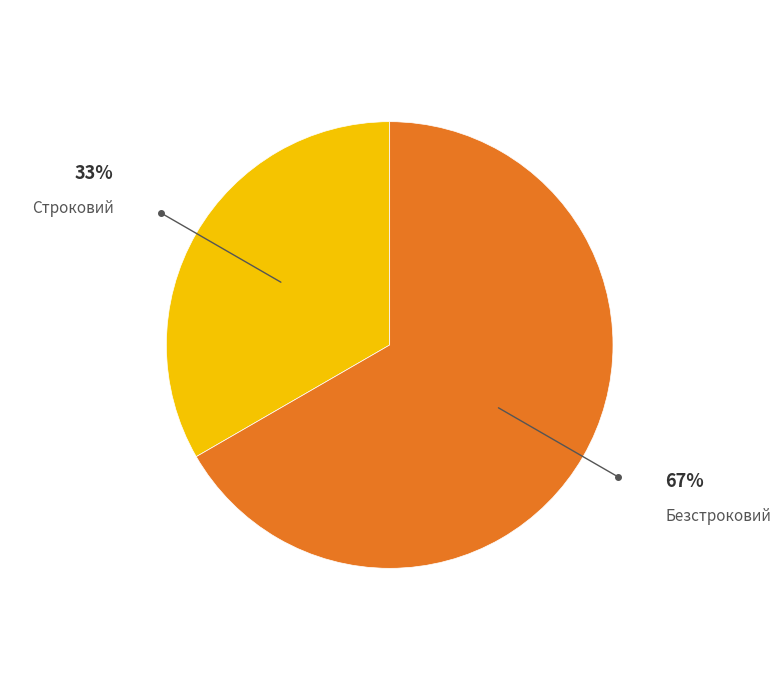

True or false: Строковий accounts for 24% of the total.

False